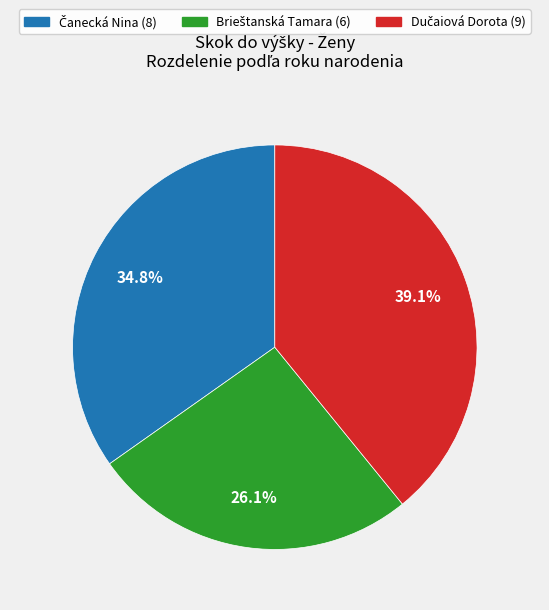

Is there any slice that represents more than half of the pie?

No